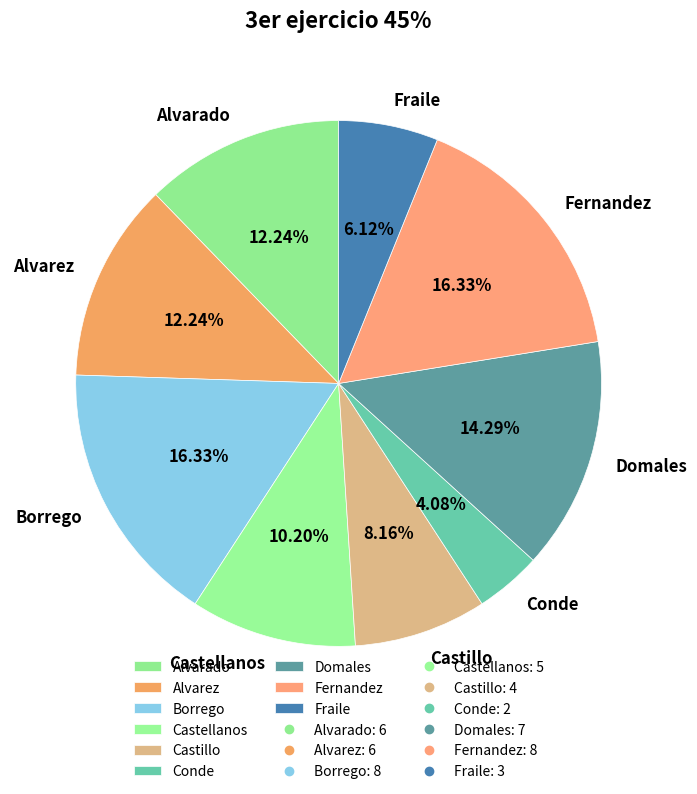

What portion of the pie excludes Fraile?

93.9%